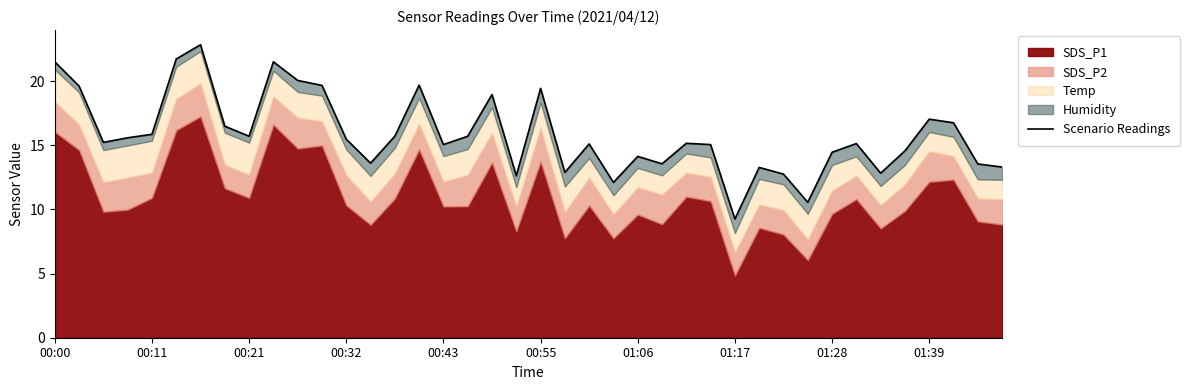

How many data points does each series have?

40